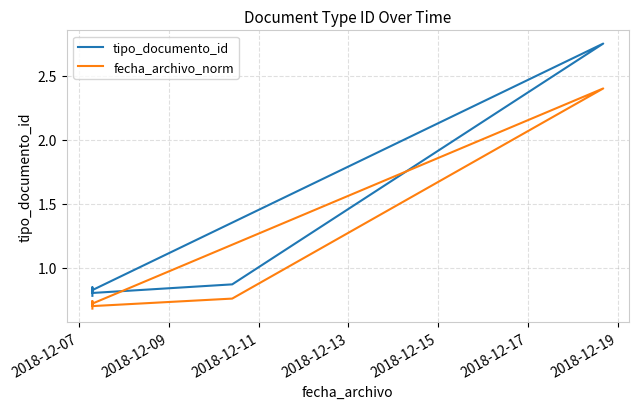

Is it true that fecha_archivo_norm equals 0.7 at 2018-12-09?

True